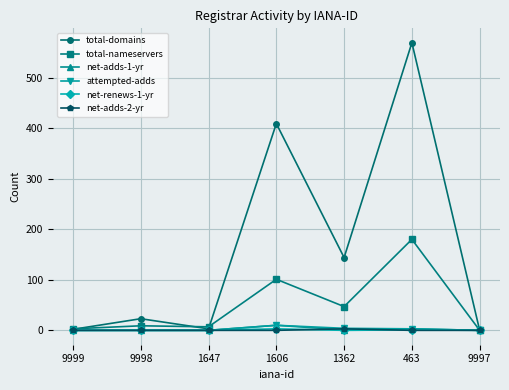

At which label is total-nameservers closest to 90?

1606